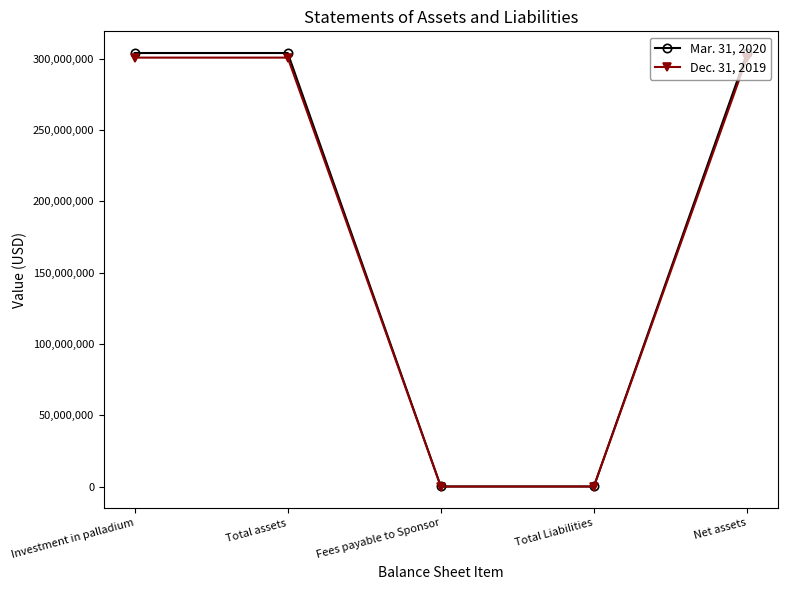

True or false: Mar. 31, 2020 has more than 1 interior local peaks.

False